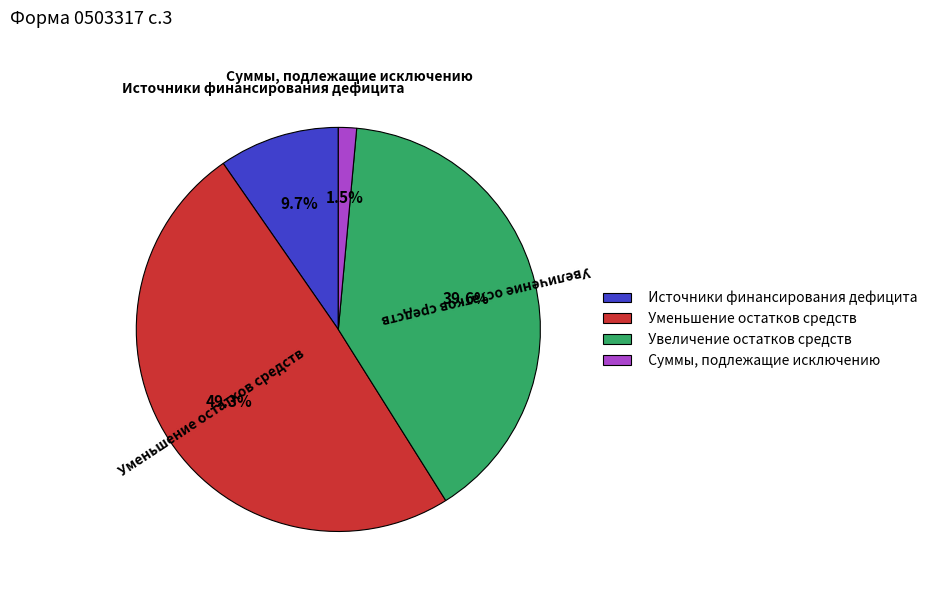

How many segments does this pie chart have?

4